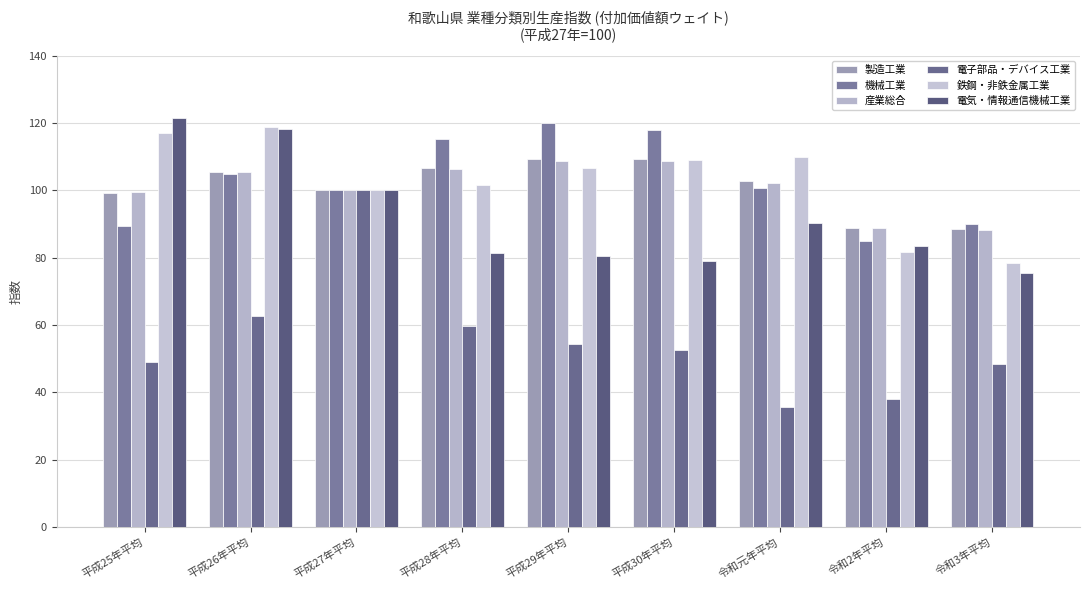

Rank the series at 令和3年平均 from lowest to highest value.

電子部品・デバイス工業, 電気・情報通信機械工業, 鉄鋼・非鉄金属工業, 産業総合, 製造工業, 機械工業